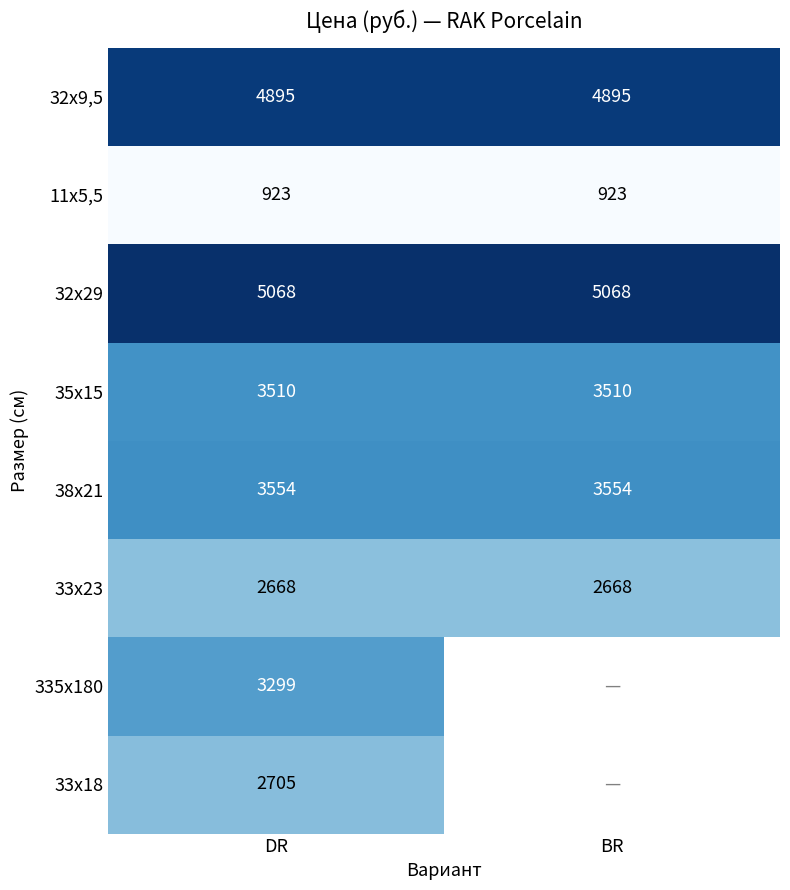

What is the smallest value displayed?

923.0